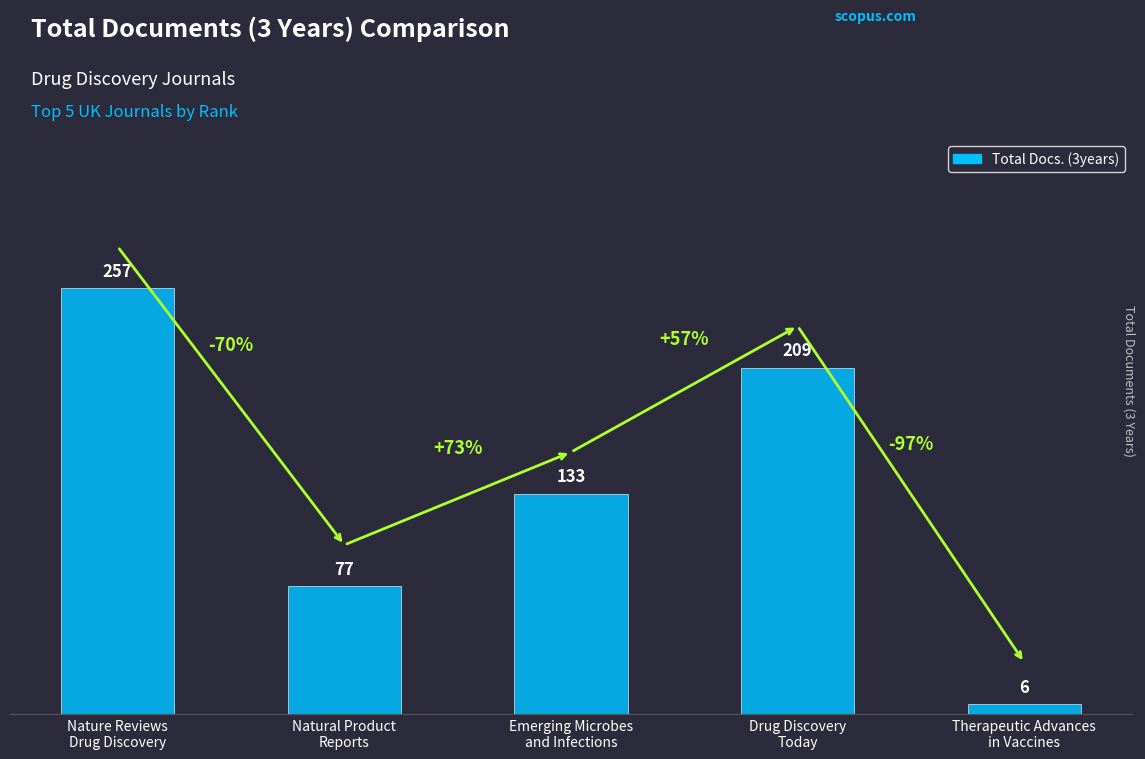

What position from the left is Natural Product
Reports?

2